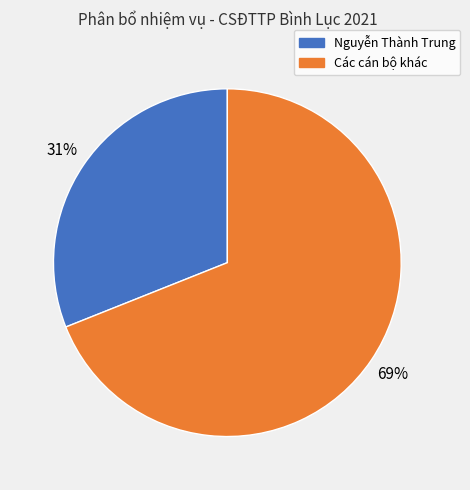

To the nearest percent, what is the difference between the largest and smallest slice percentages?

38%